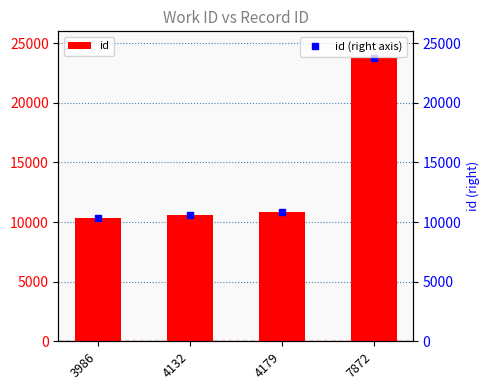

What is the average value of the id series?

13900